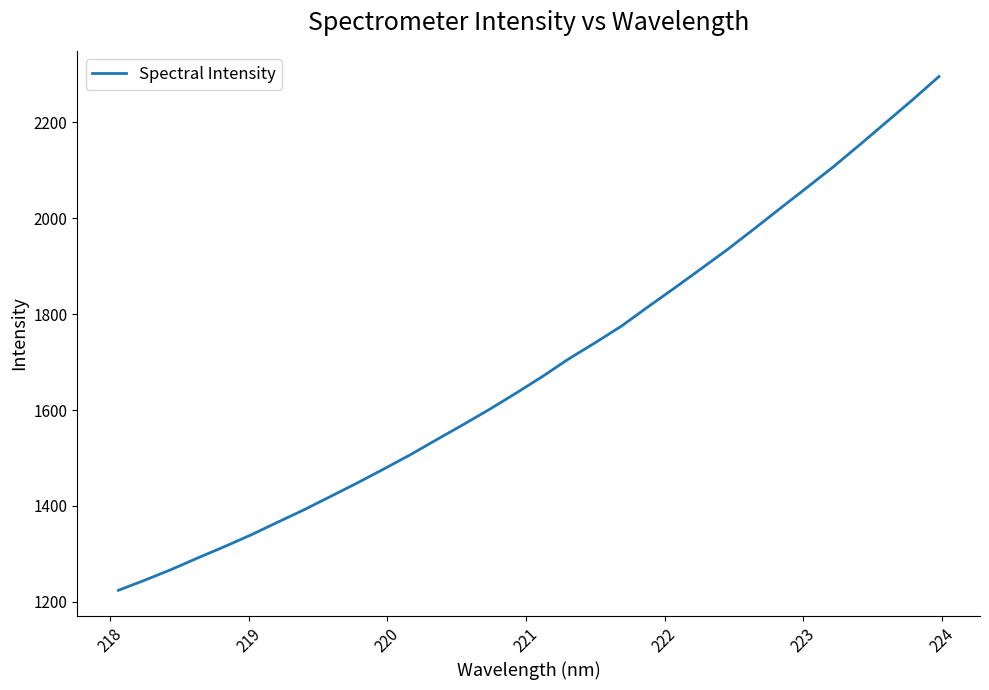

What is the difference between the second highest and second lowest values?

1001.9